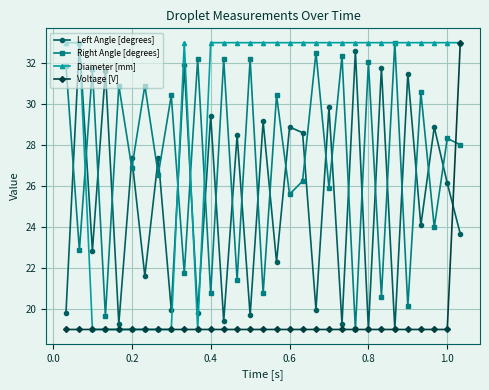

Does the chart have visible grid lines?

Yes